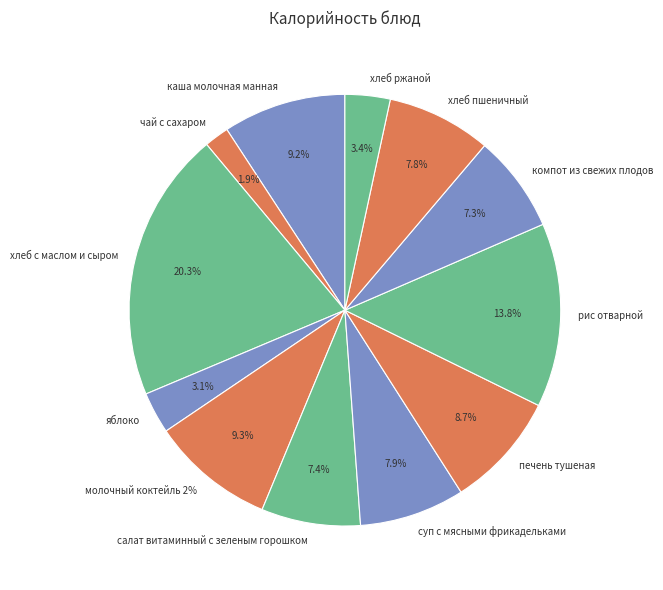

Which slice is the largest?

хлеб с маслом и сыром